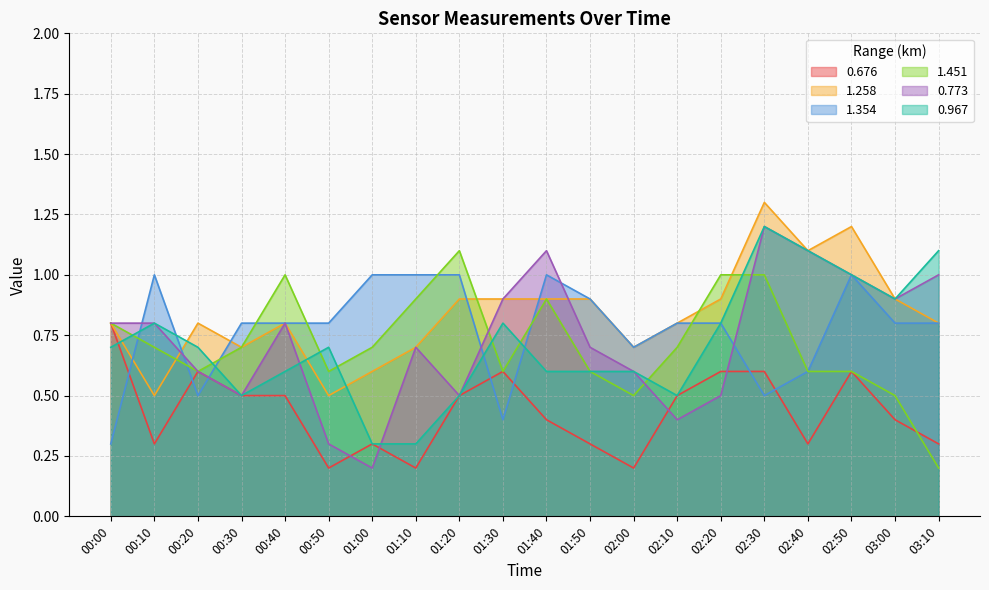

At which category does the chart reach its peak across all series?

02:30